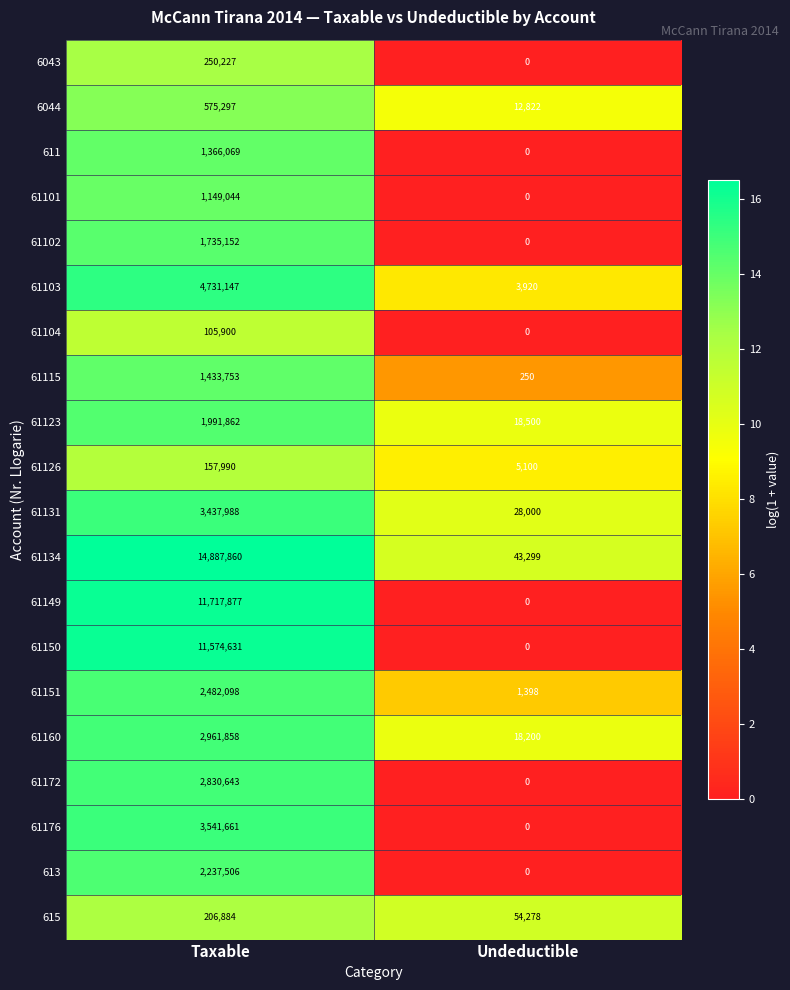

How many categories are shown in the chart?

2